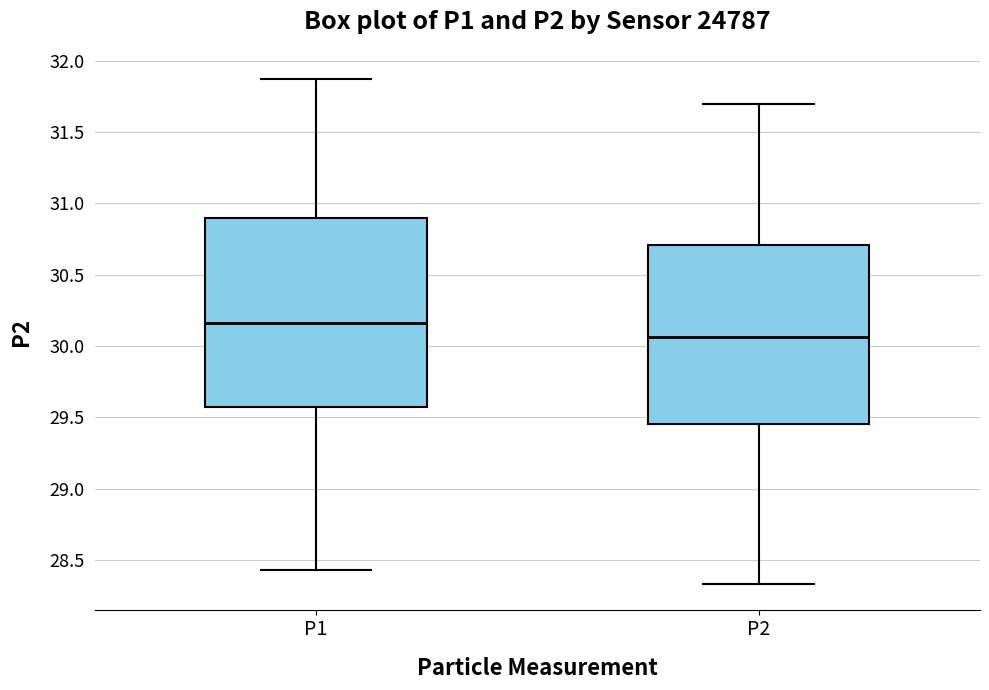

Reading left to right, transcribe this box plot: for each box, give where its median line is, the range the box spans, and where its two whiskers end, as read against the y-axis. The values are not printed on the chart, so give them approximately, as read against the axis.

P1: median 30.15, box 29.60 to 30.90, whiskers 28.45 to 31.85
P2: median 30.05, box 29.45 to 30.70, whiskers 28.35 to 31.70